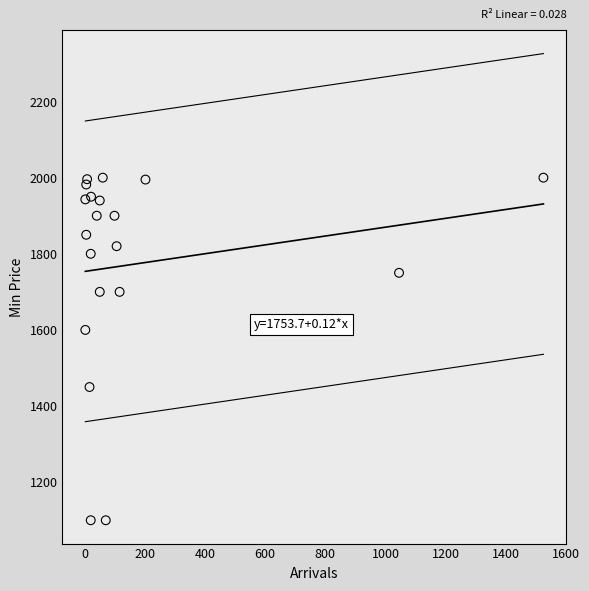

What is the range of Y values (max minus min)?

900